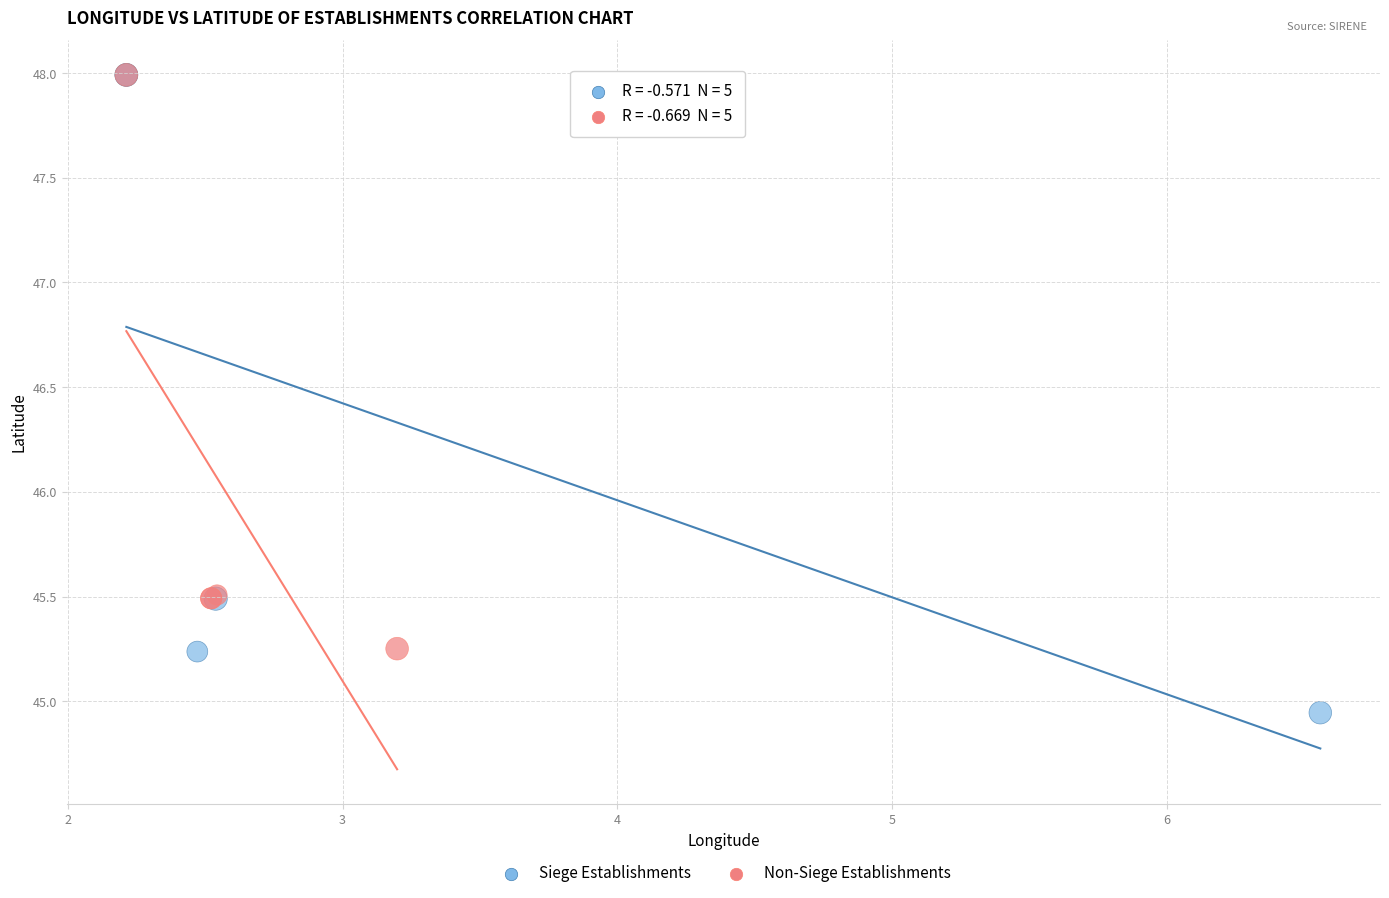

Which series contains the lowest Y value?

Siege Establishments